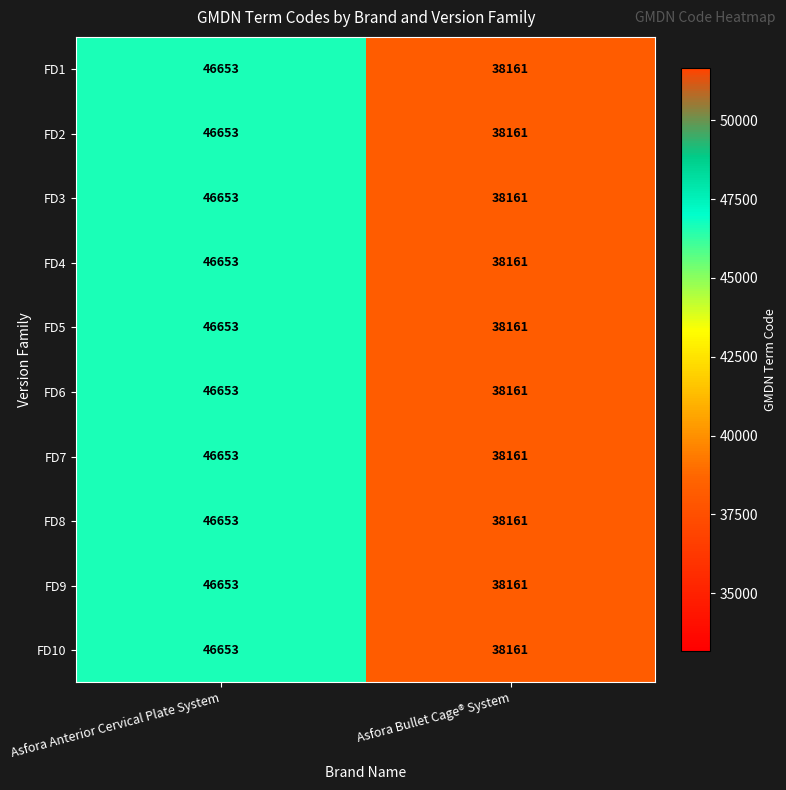

What is the average value of the FD6 series?

42407